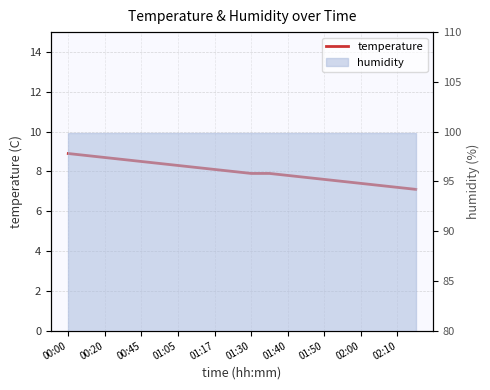

Is it true that the value at 00:00 is 13.0?

False